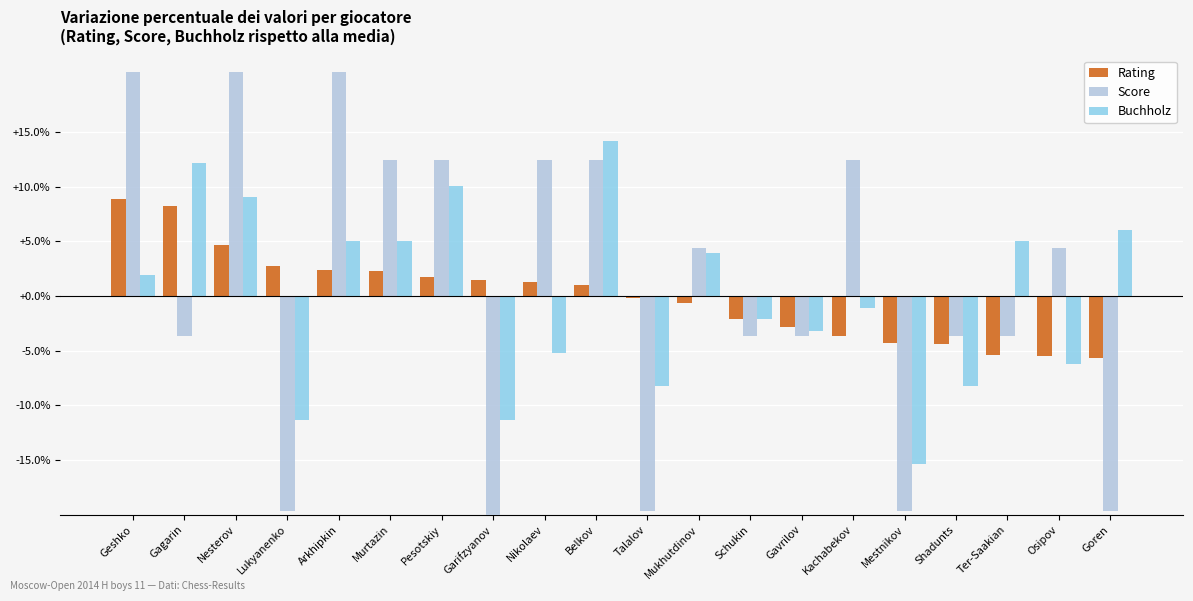

What is the spread (max minus min) of values at Garifzyanov?

37.2